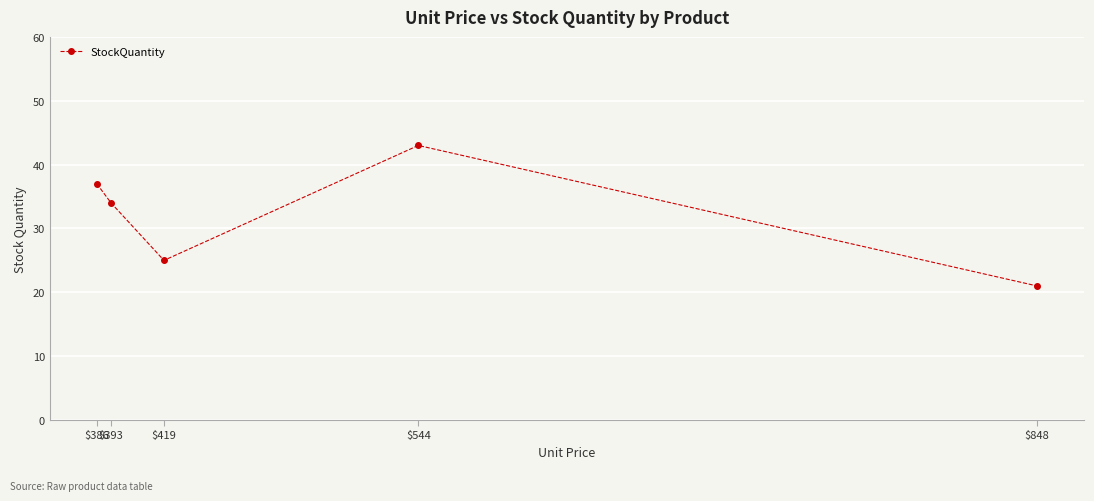

Reading left to right, extract all data points from this chart.

37	34	25	43	21